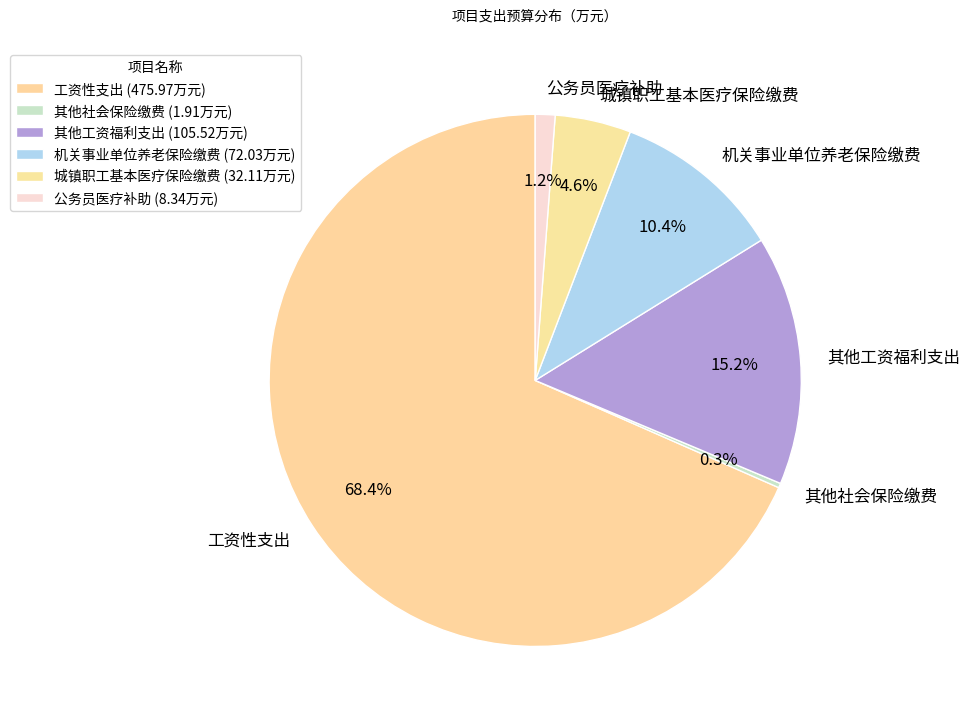

What is the ratio of the value at 机关事业单位养老保险缴费 to the value at 其他工资福利支出?

0.7